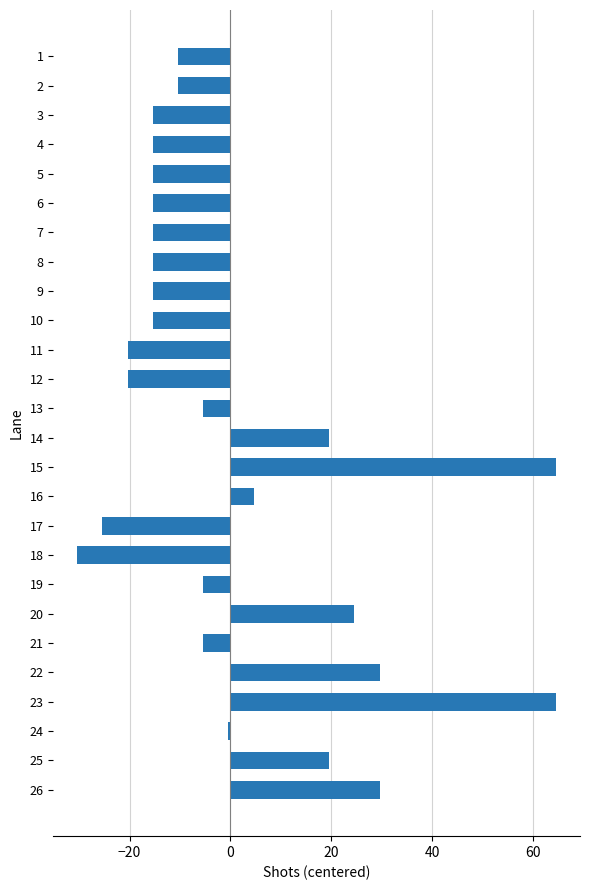

True or false: the data shows -0.4 at 24.

True